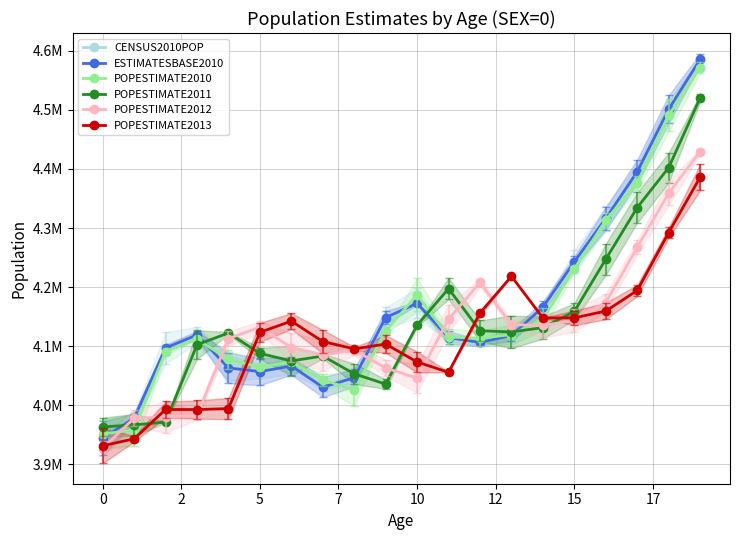

What is the label of the 15th point from the left?

14